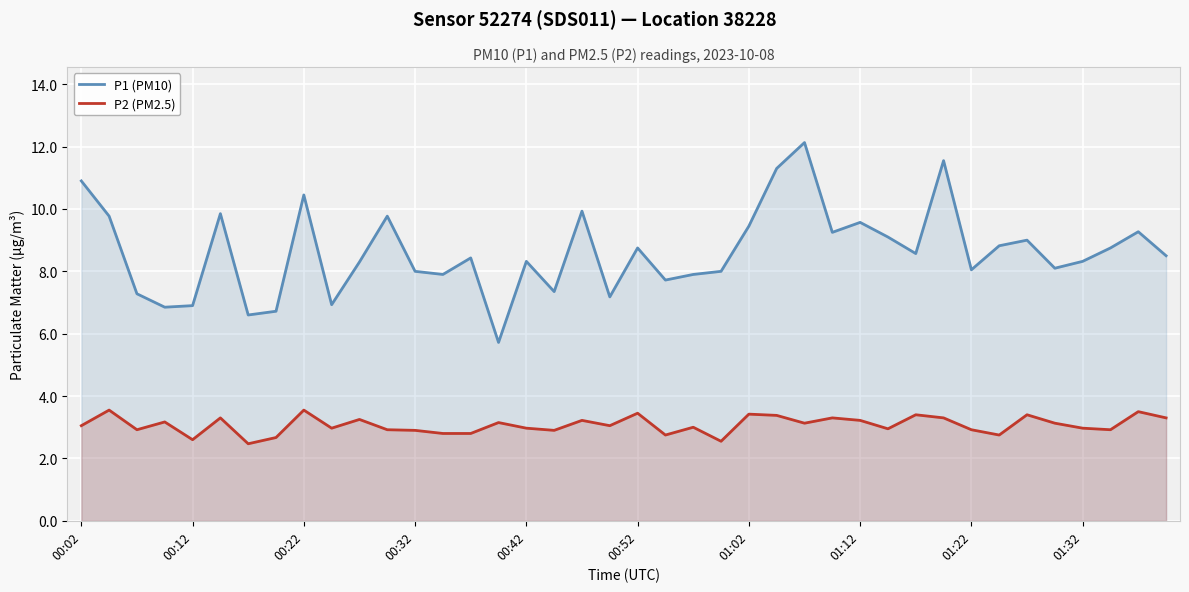

How many values in the P2 (PM2.5) series are below 3?

18